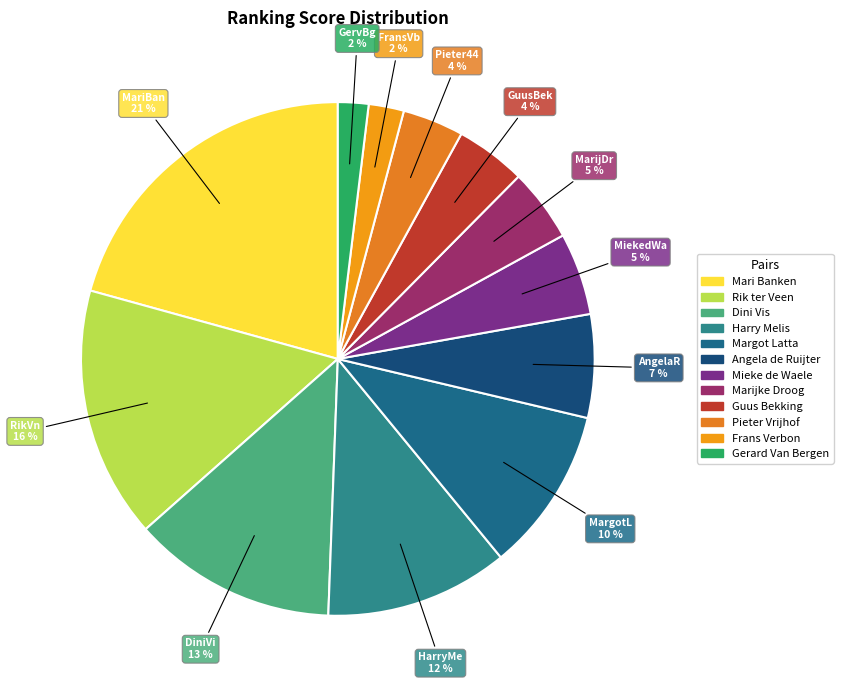

To the nearest percent, what is the difference between the largest and smallest slice percentages?

19%